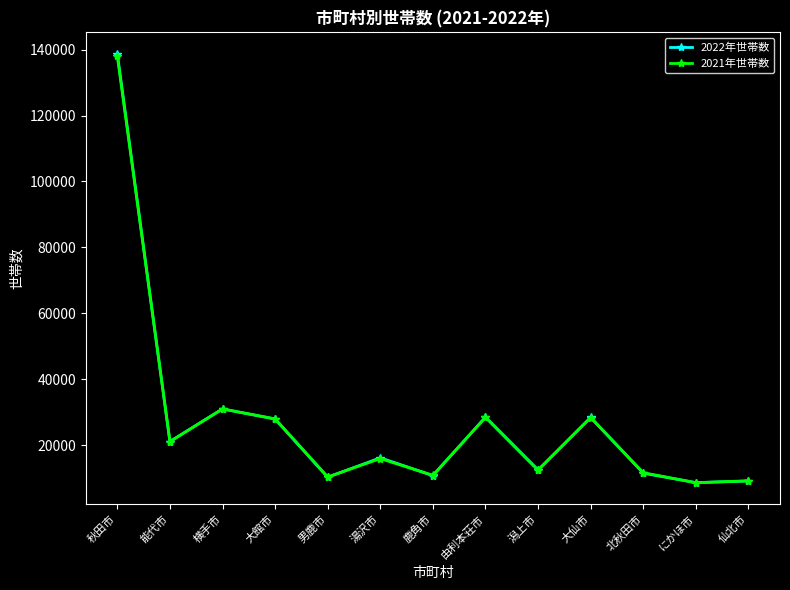

At how many categories does at least one series exceed 69102?

1